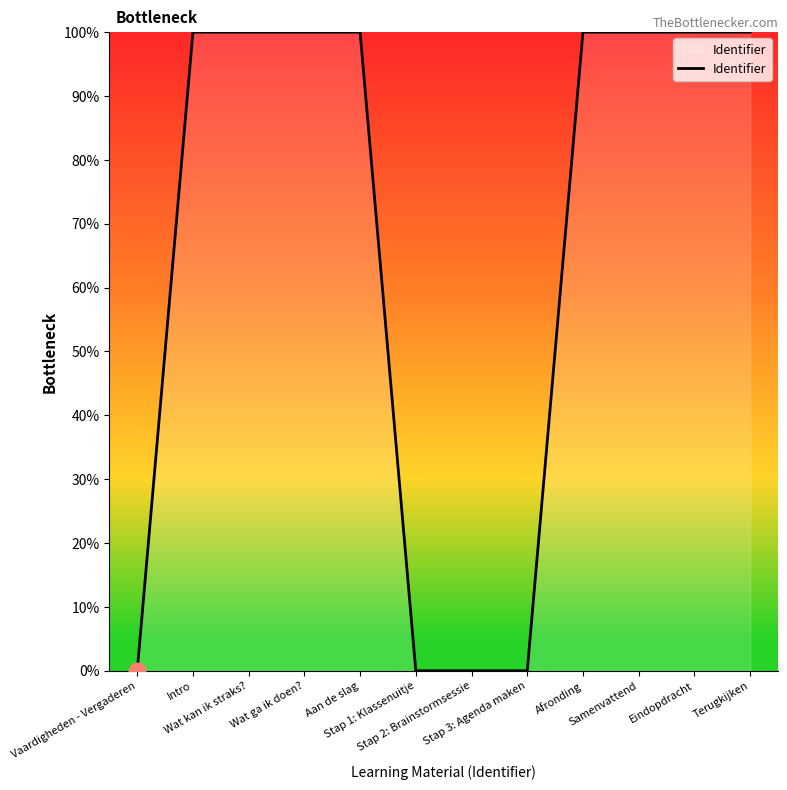

What is the greatest value displayed?

100.0